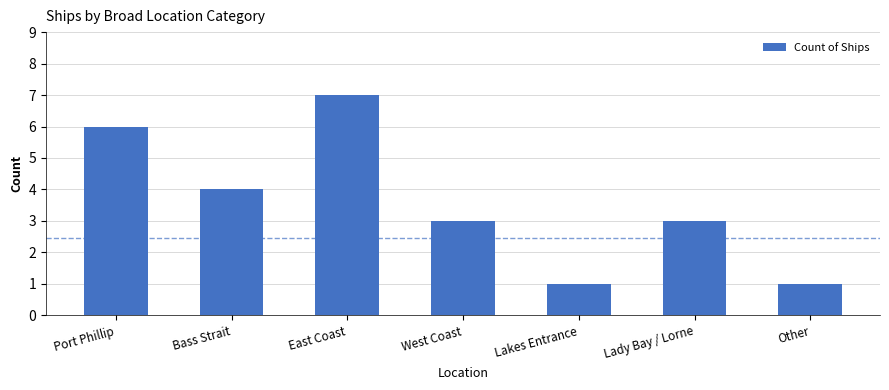

What is the greatest value displayed?

7